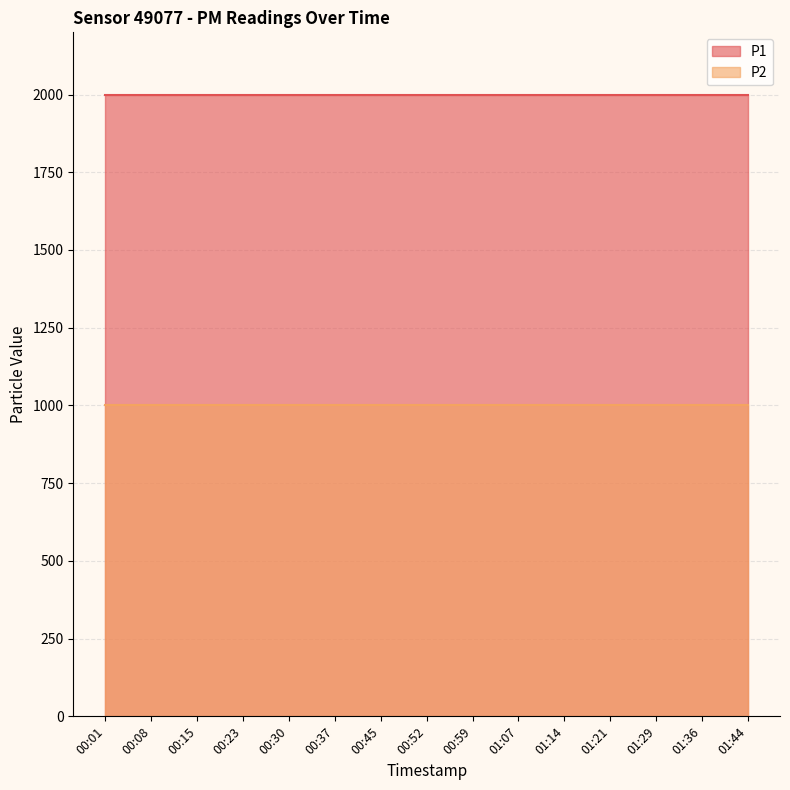

Between 01:07 and 01:36, which series saw the biggest shift?

P1